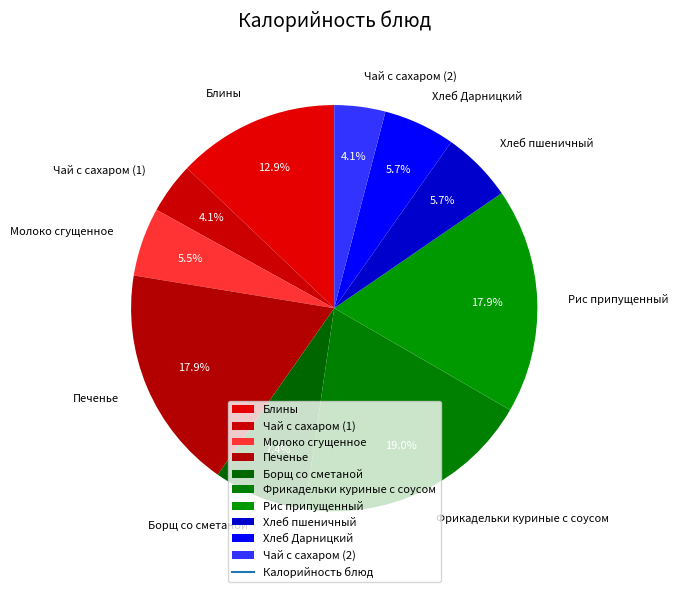

Do Печенье and Рис припущенный together represent more than half of the pie?

No